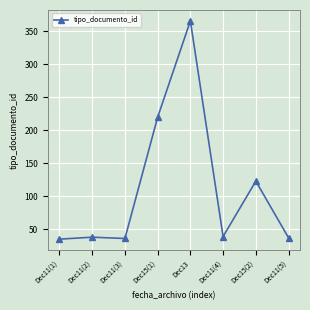

Does the chart have visible grid lines?

Yes